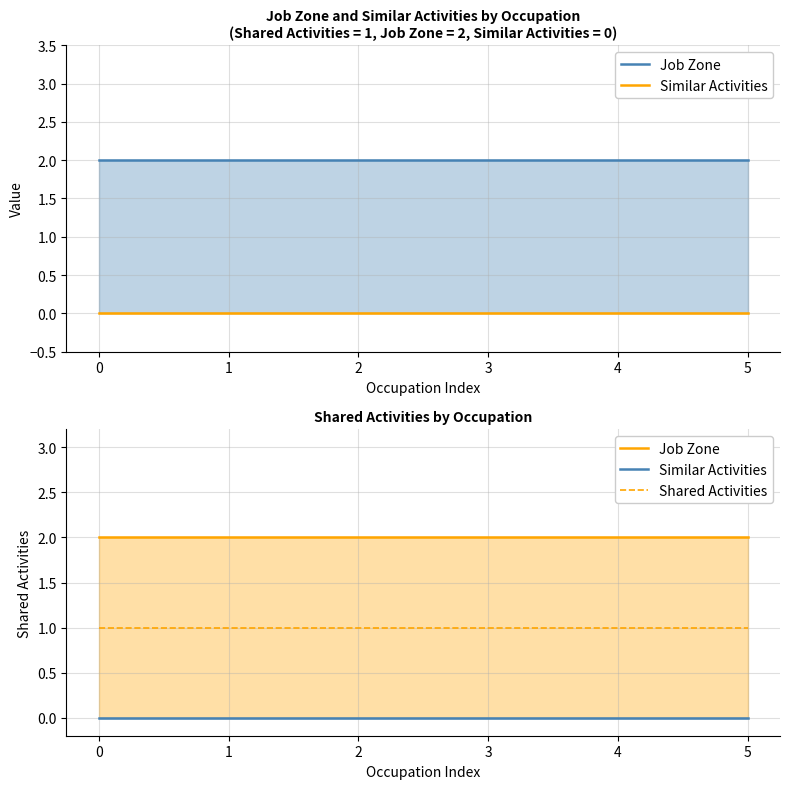

True or false: Similar Activities and Job Zone intersect in this chart.

False